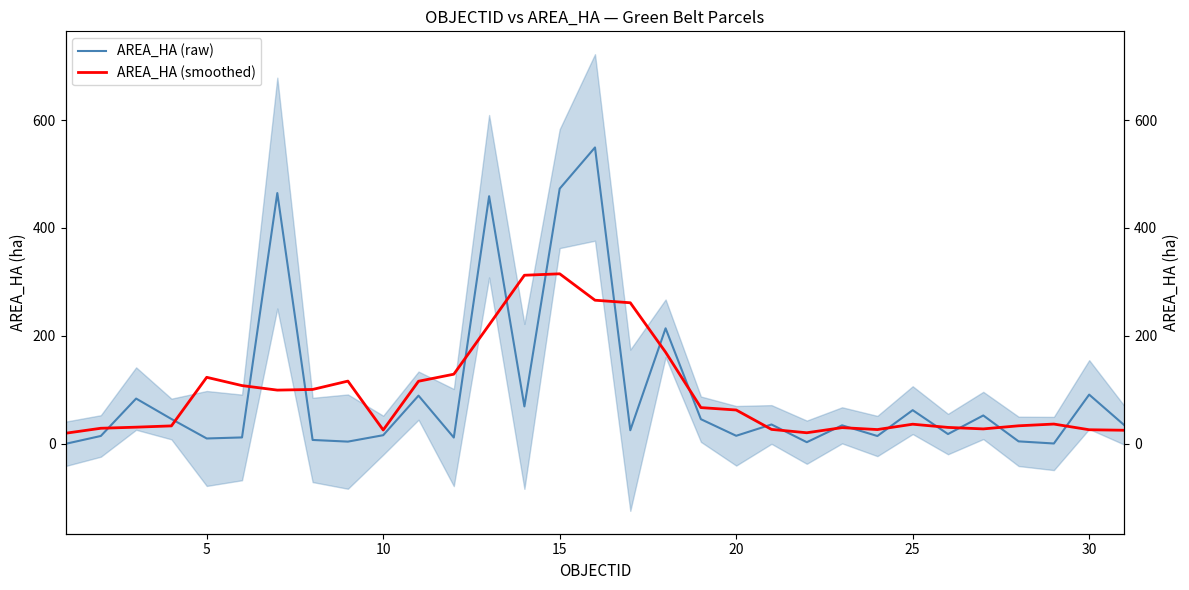

How many interior local valleys does the AREA_HA (raw) series have?

10